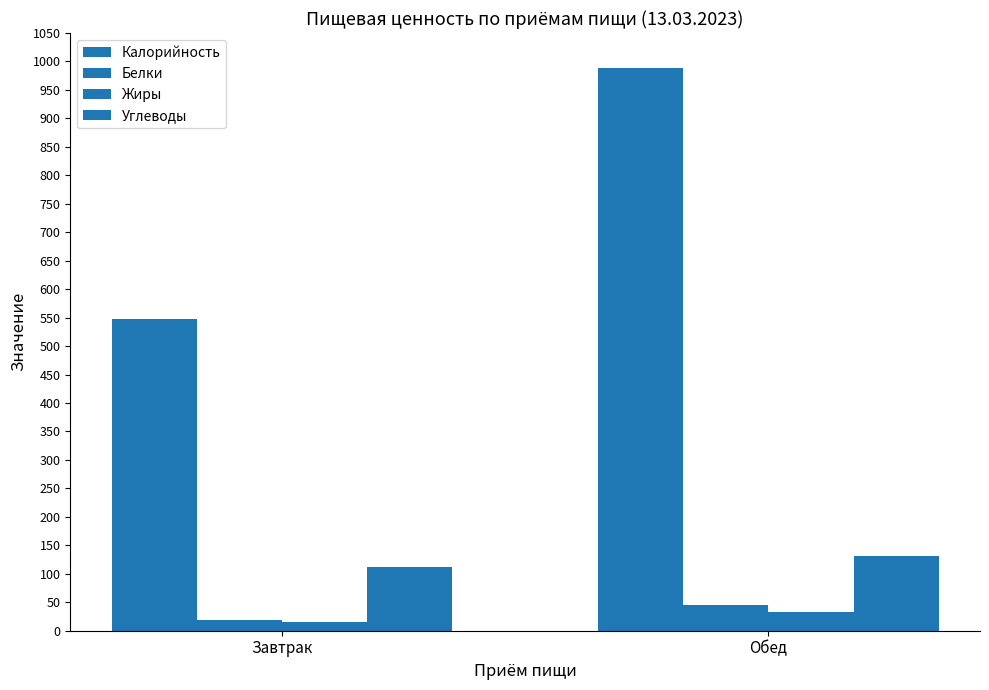

What is the value of the Белки bar at the 2nd from the left?

45.5